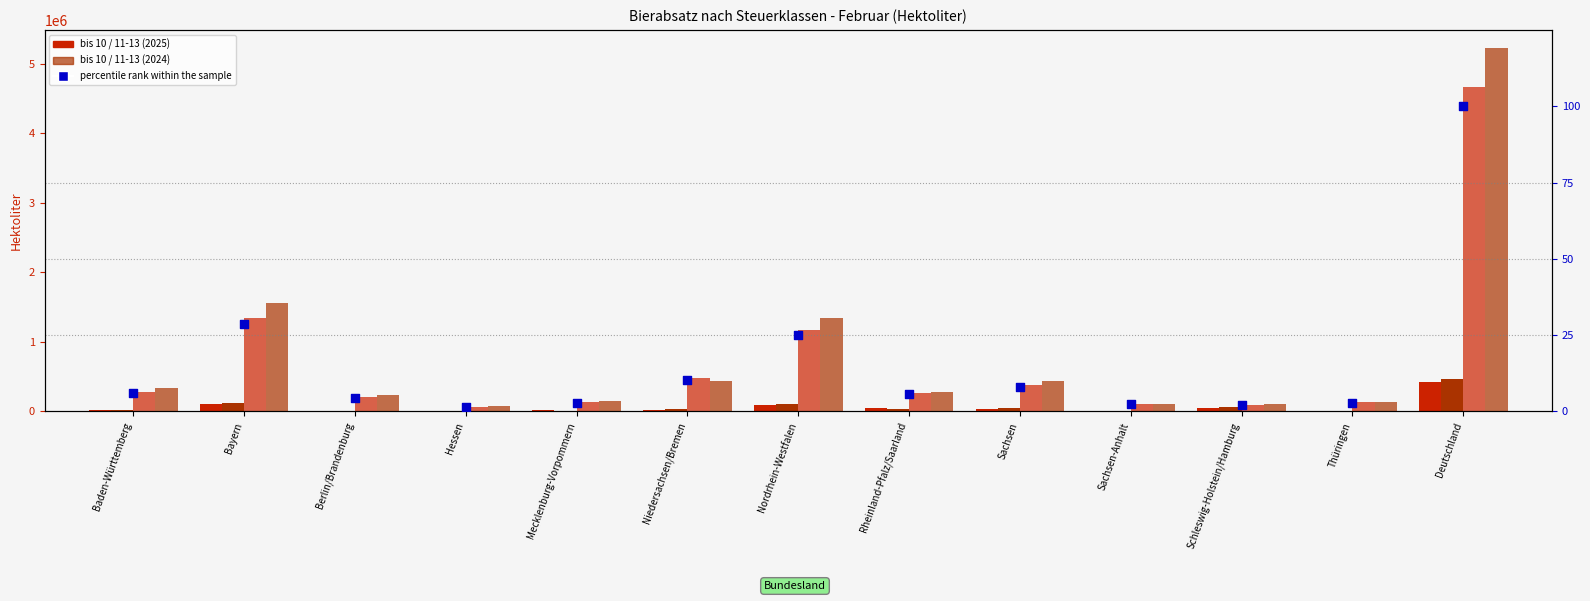

At which category is the sum across all series the highest?

Deutschland